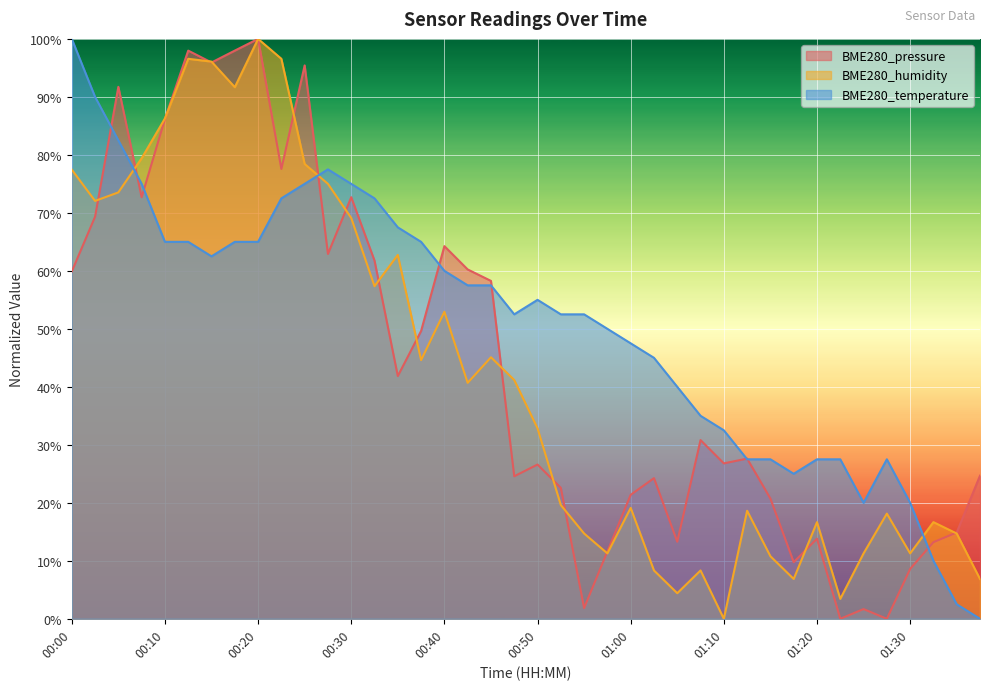

What is the sum of all BME280_pressure values?

1755.1